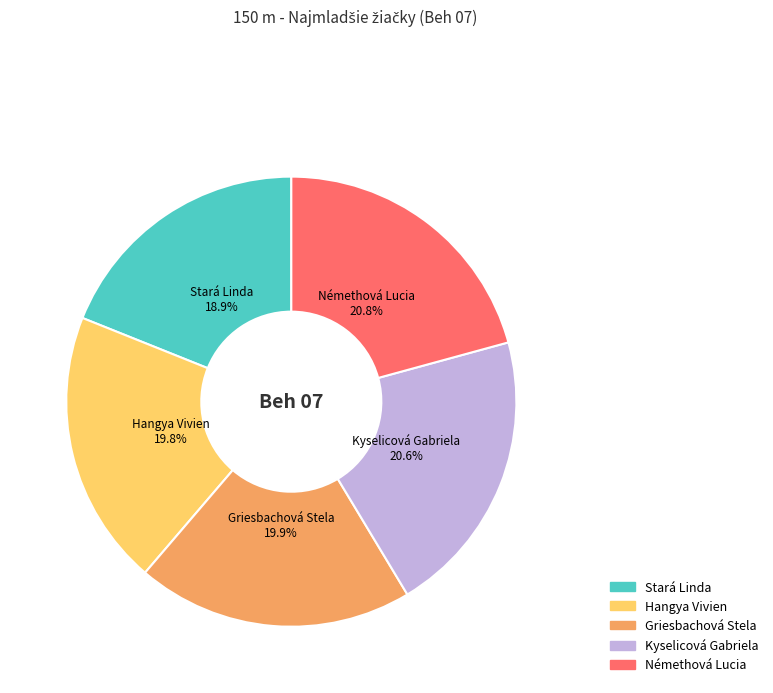

What is the smallest slice in the pie chart?

Stará Linda